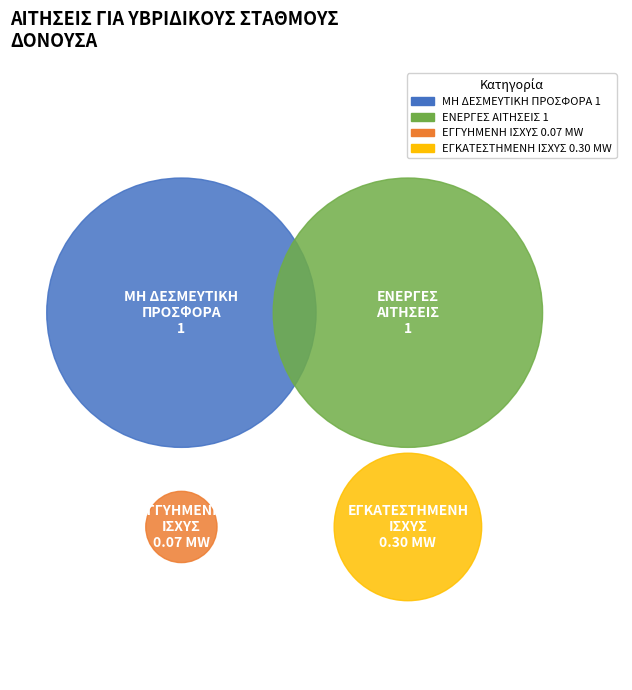

To the nearest percent, what portion does ΑΡΙΘΜΟΣ ΕΝΕΡΓΩΝ ΑΙΤΗΣΕΩΝ represent?

48%